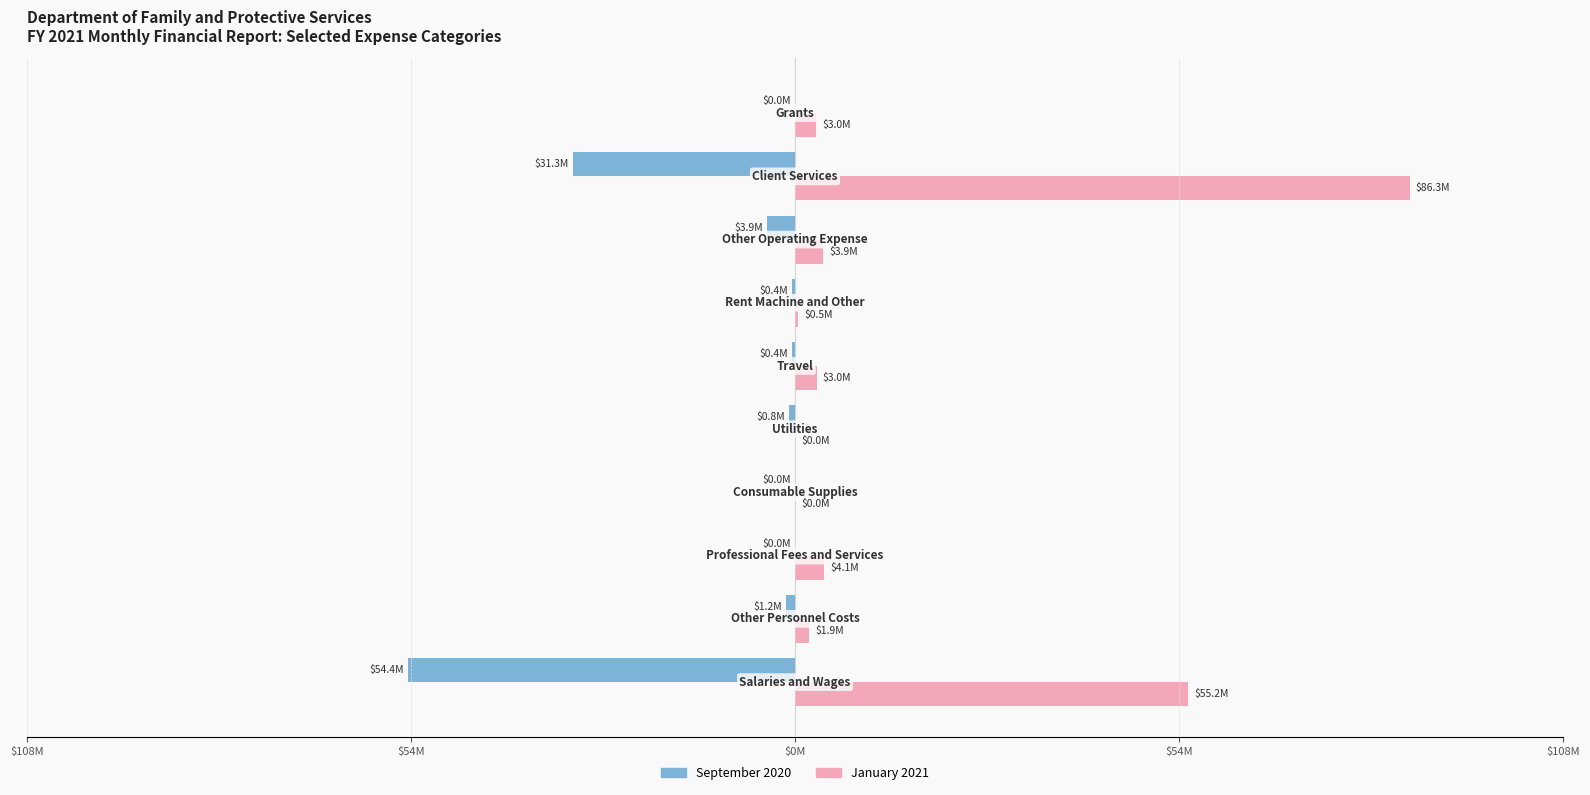

Reading right to left, what are all the values shown in this chart?

September 2020: 0.0	-31252900.8	-3905099.8	-373901.6	-366328.9	-797004.9	-18438.0	-5386.0	-1244313.2	-54401650.2
January 2021: 2967981.3	86321405.0	3929849.1	463388.6	3025861.9	49494.5	12606.1	4118643.0	1940298.5	55221352.0